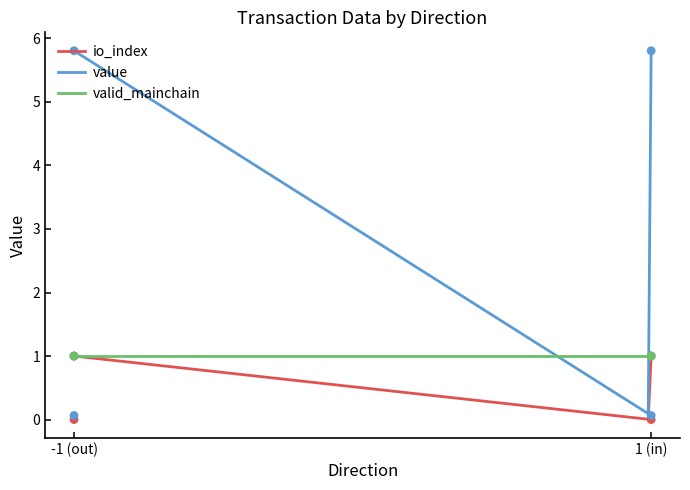

Which series contains the lowest Y value?

io_index